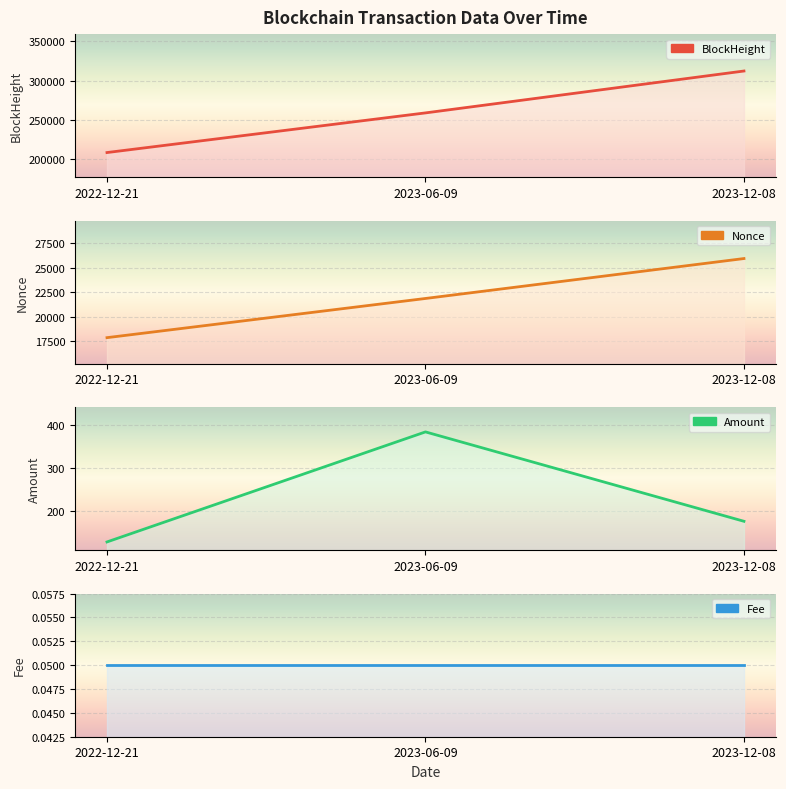

The value of BlockHeight at 2023-12-08 is 312268.0. True or false?

True